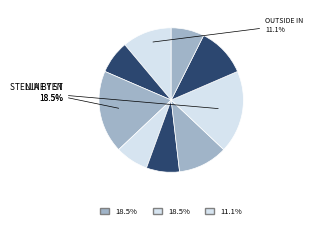

Count the number of slices in the pie.

9